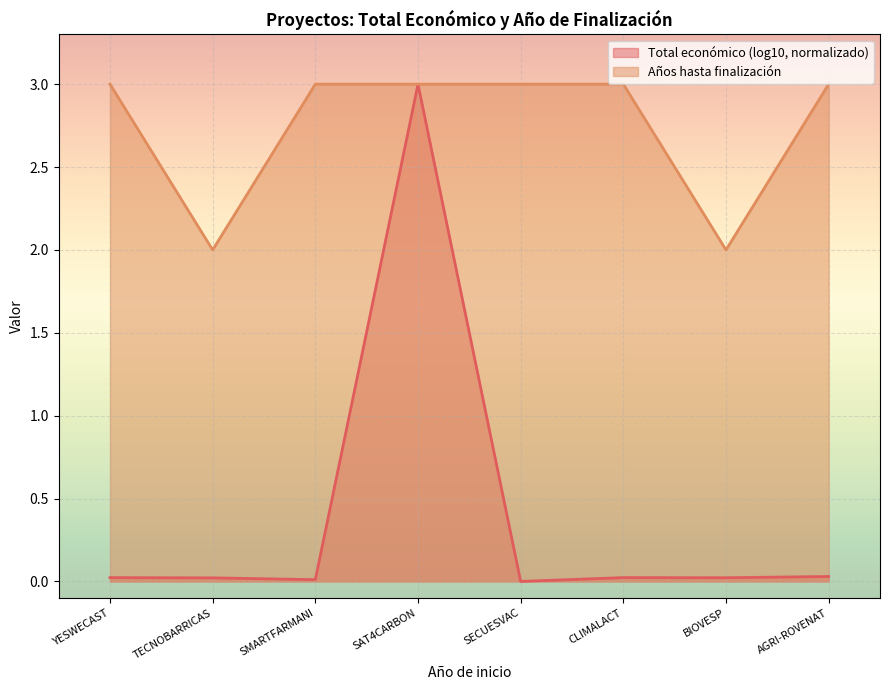

At which label is Año de finalización closest to 2?

TECNOBARRICAS